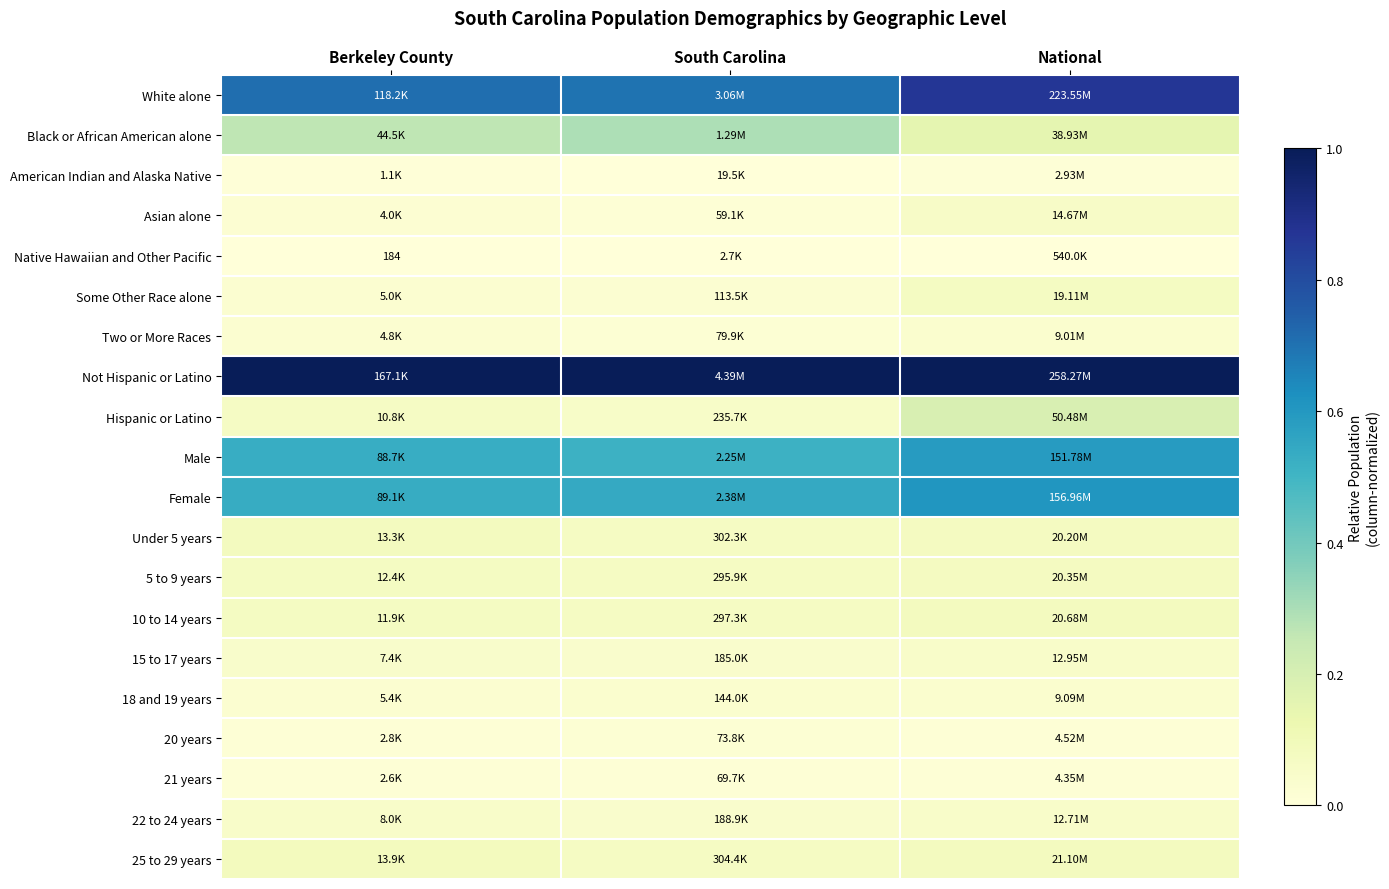

At how many categories does at least one series exceed 0?

3